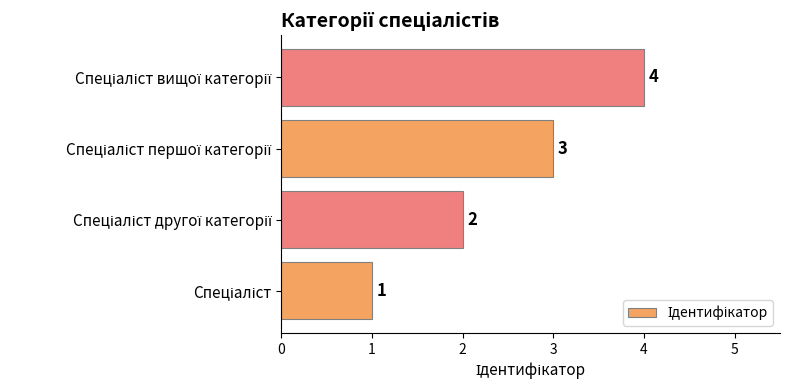

What is the maximum value shown in the chart?

4